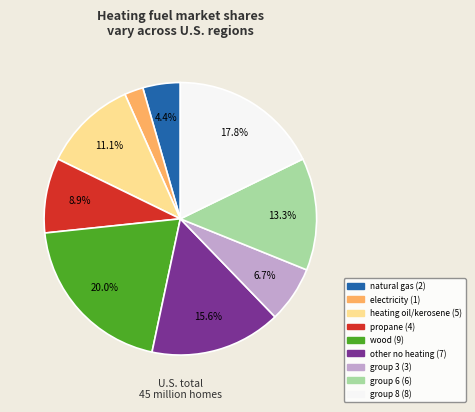

Is there a majority slice in this chart?

No